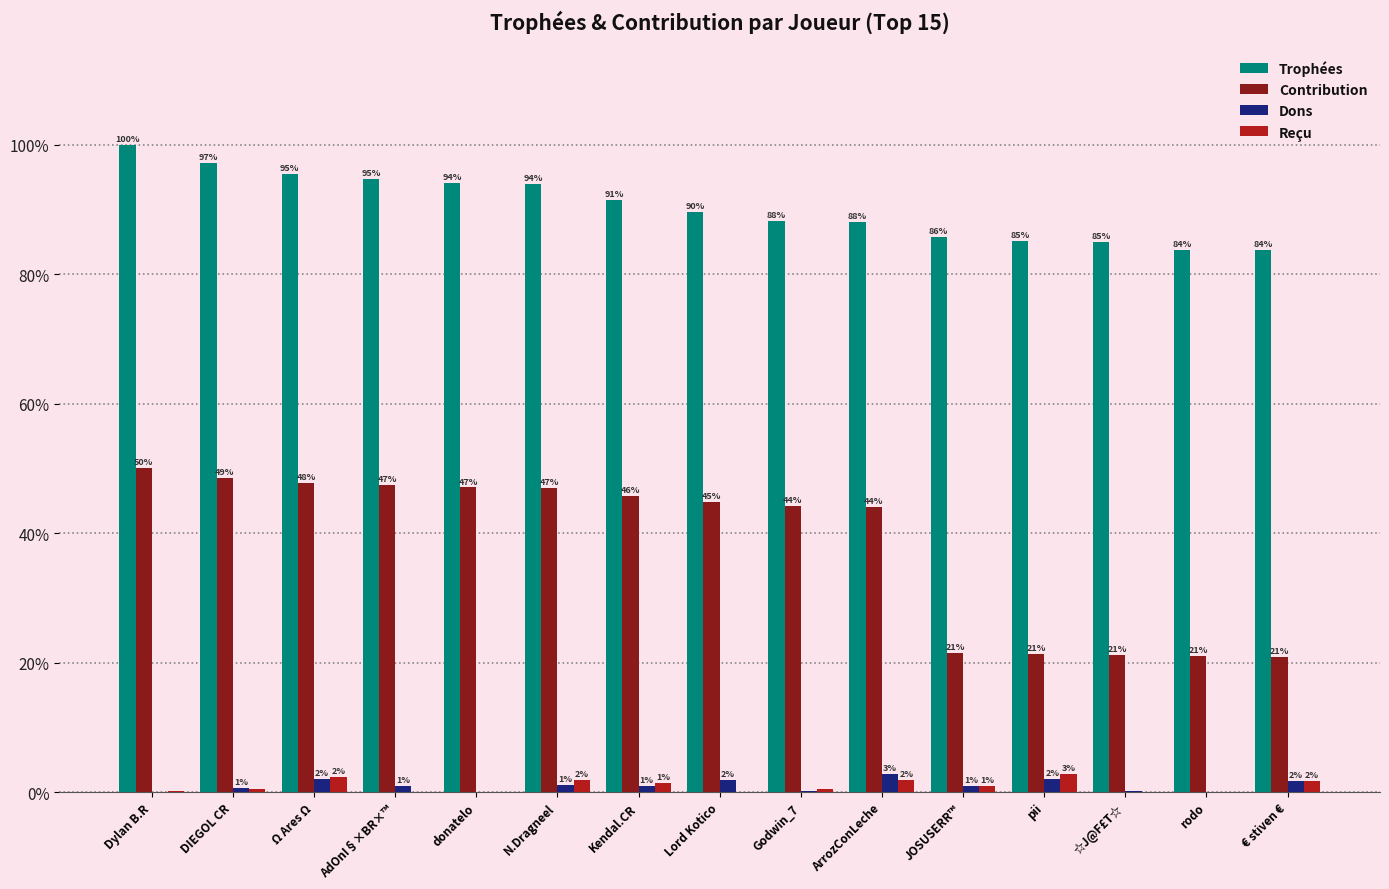

Are the bars grouped side by side (vs. stacked)?

Yes